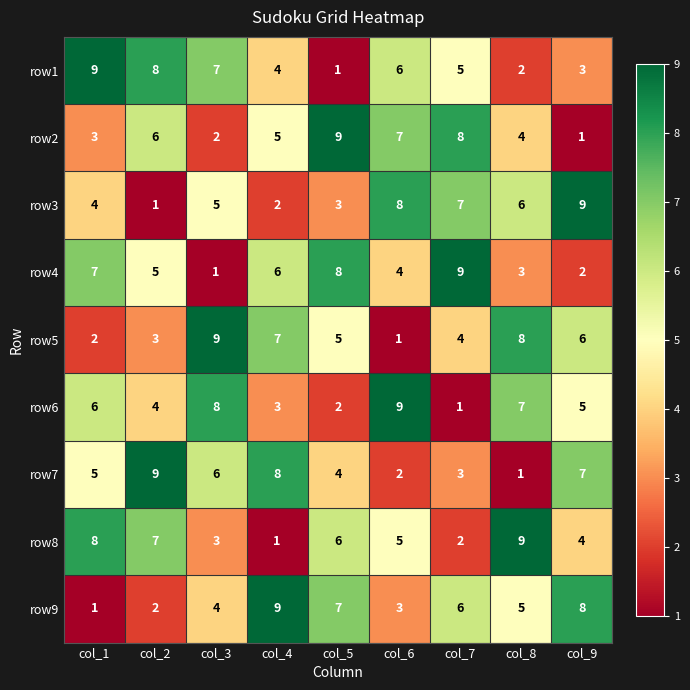

What is the greatest value displayed?

9